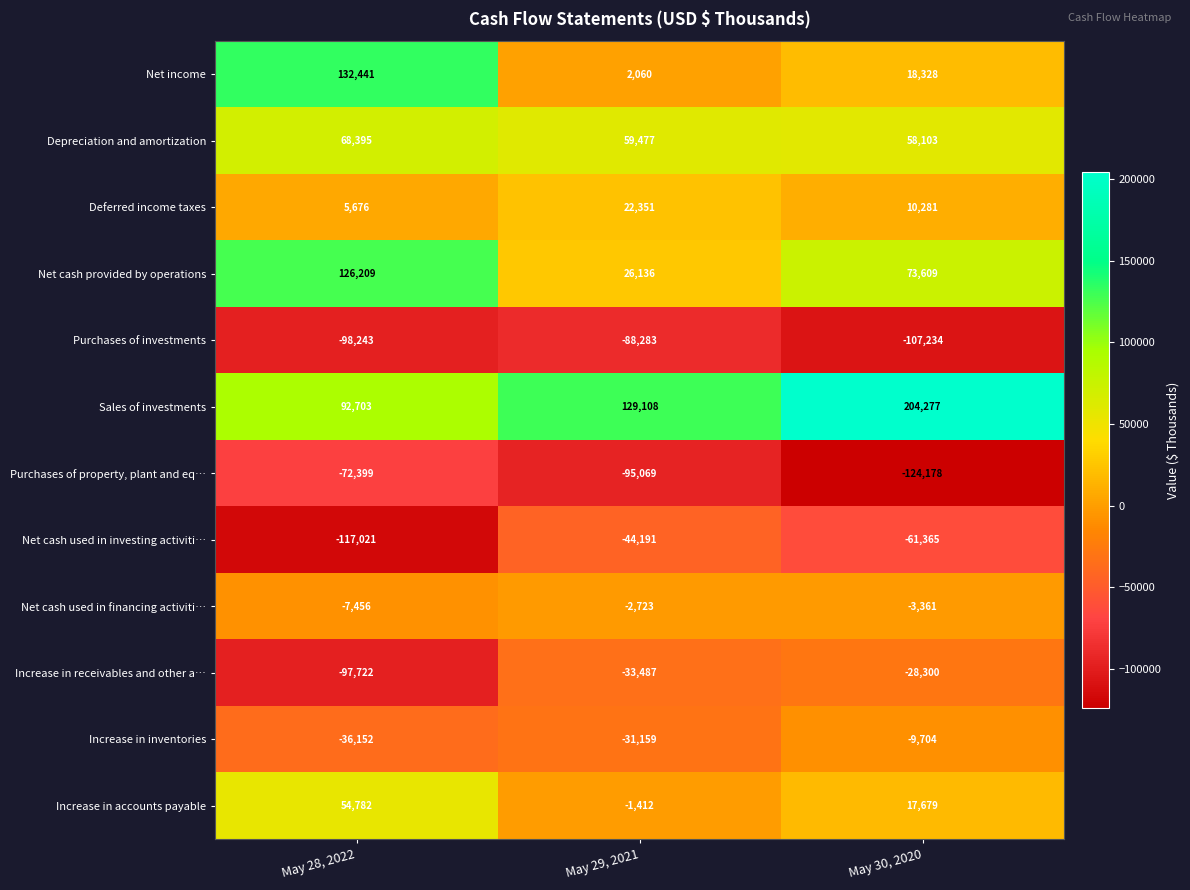

Which series has the largest range (max minus min)?

Net income